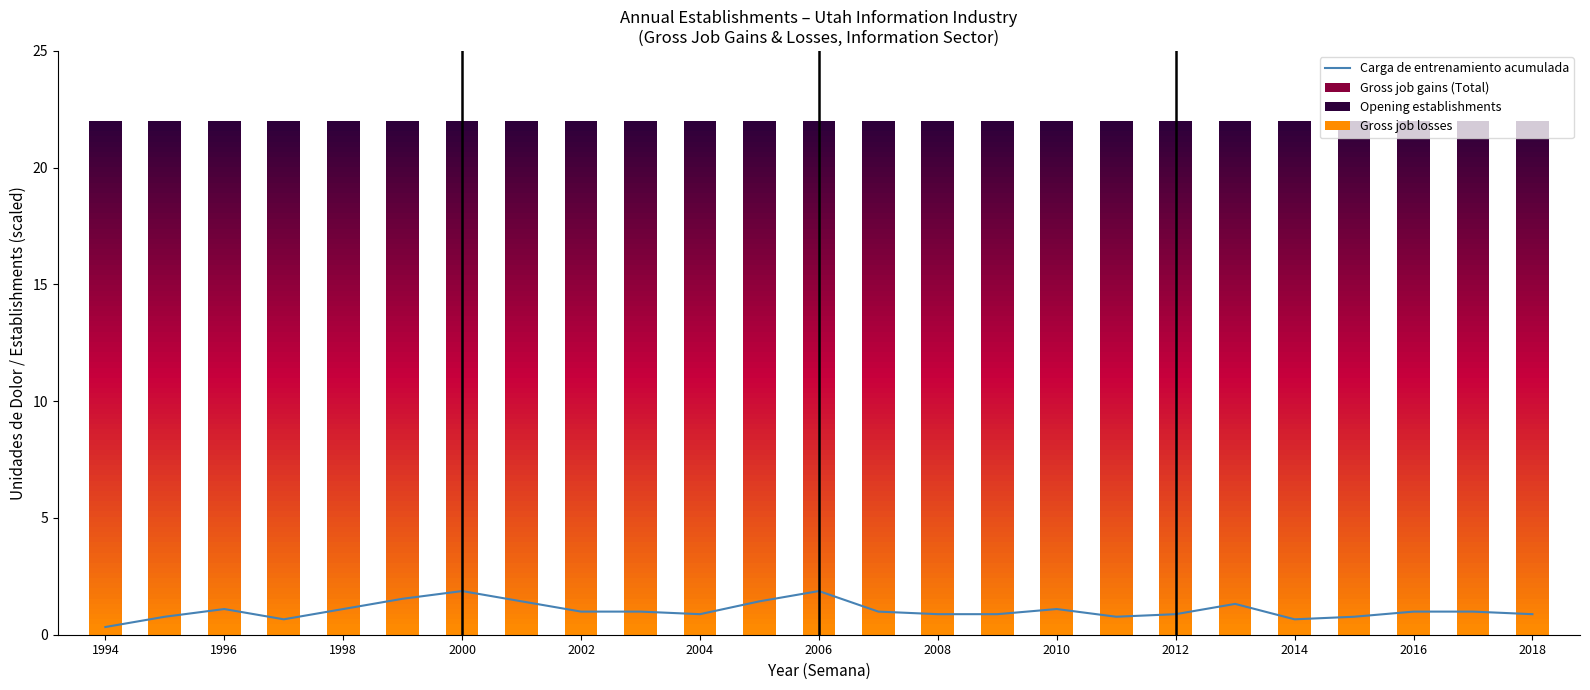

What is the maximum value shown in the chart?

1.9